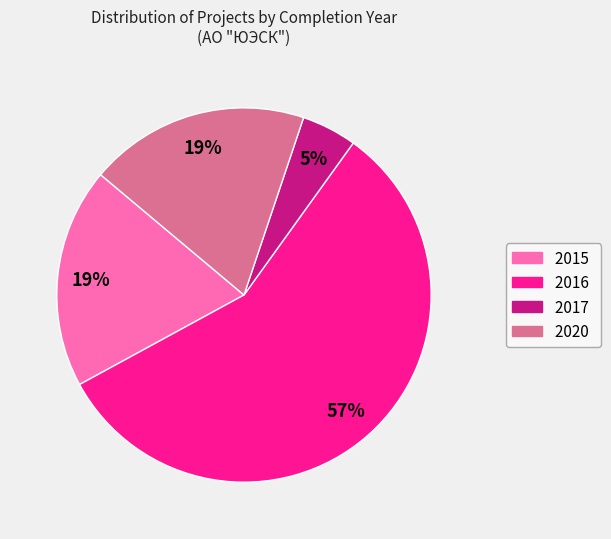

Is there any slice that represents more than half of the pie?

Yes